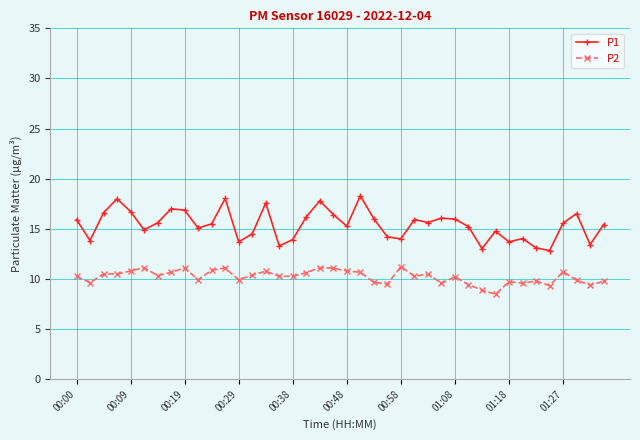

True or false: P2 has more than 1 points higher than both neighbors.

True